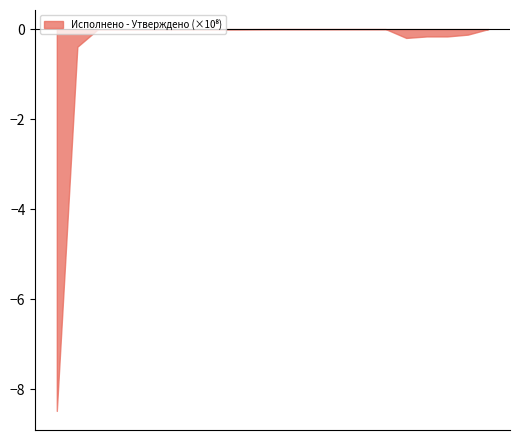

What is the difference between the maximum and minimum values?

8.5